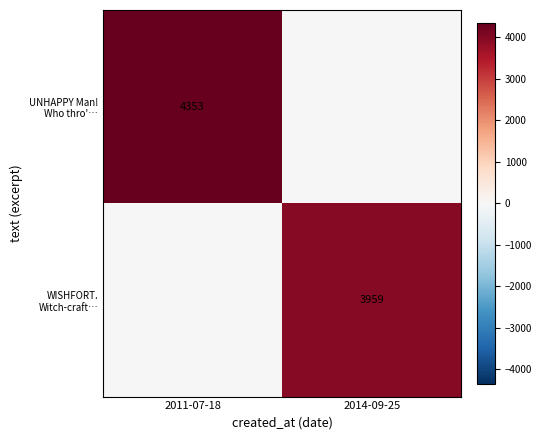

What is the greatest value displayed?

4353